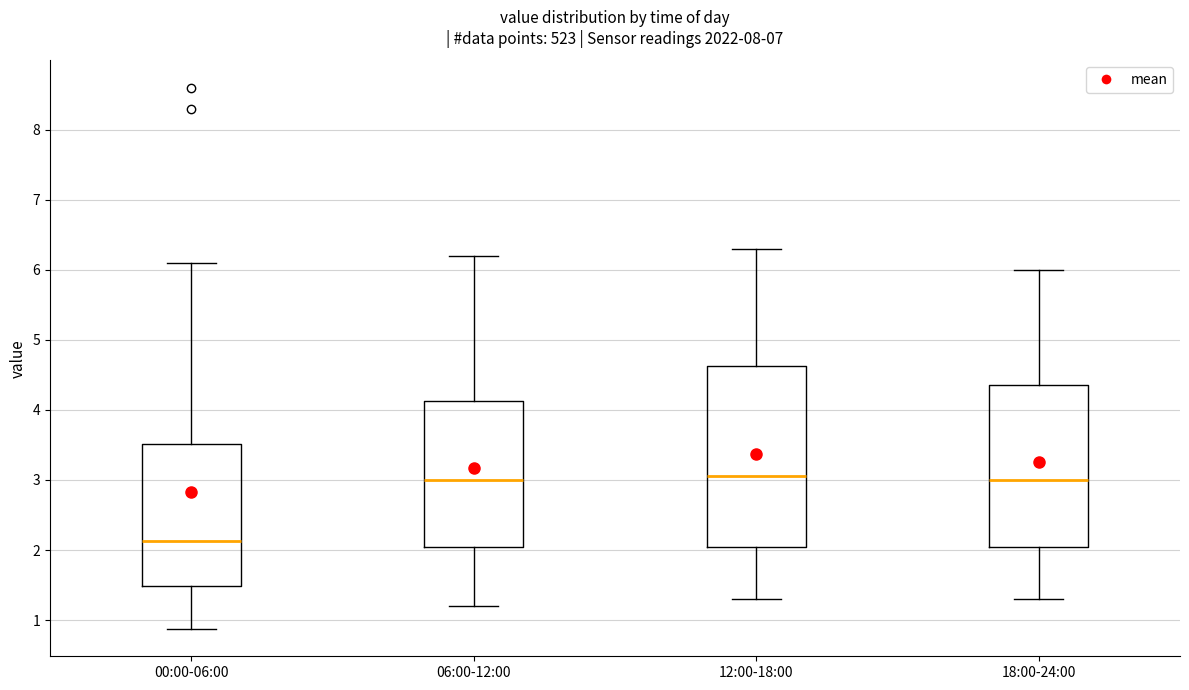

Reading left to right, read every box against the y-axis: the position of its median line, the range the box covers, and the ends of its whiskers. The values are not printed on the chart, so give them approximately, as read against the axis.

00:00-06:00: median 2.1, box 1.5 to 3.5, whiskers 0.9 to 6.1
06:00-12:00: median 3.0, box 2.1 to 4.1, whiskers 1.2 to 6.2
12:00-18:00: median 3.1, box 2.1 to 4.6, whiskers 1.3 to 6.3
18:00-24:00: median 3.0, box 2.1 to 4.4, whiskers 1.3 to 6.0